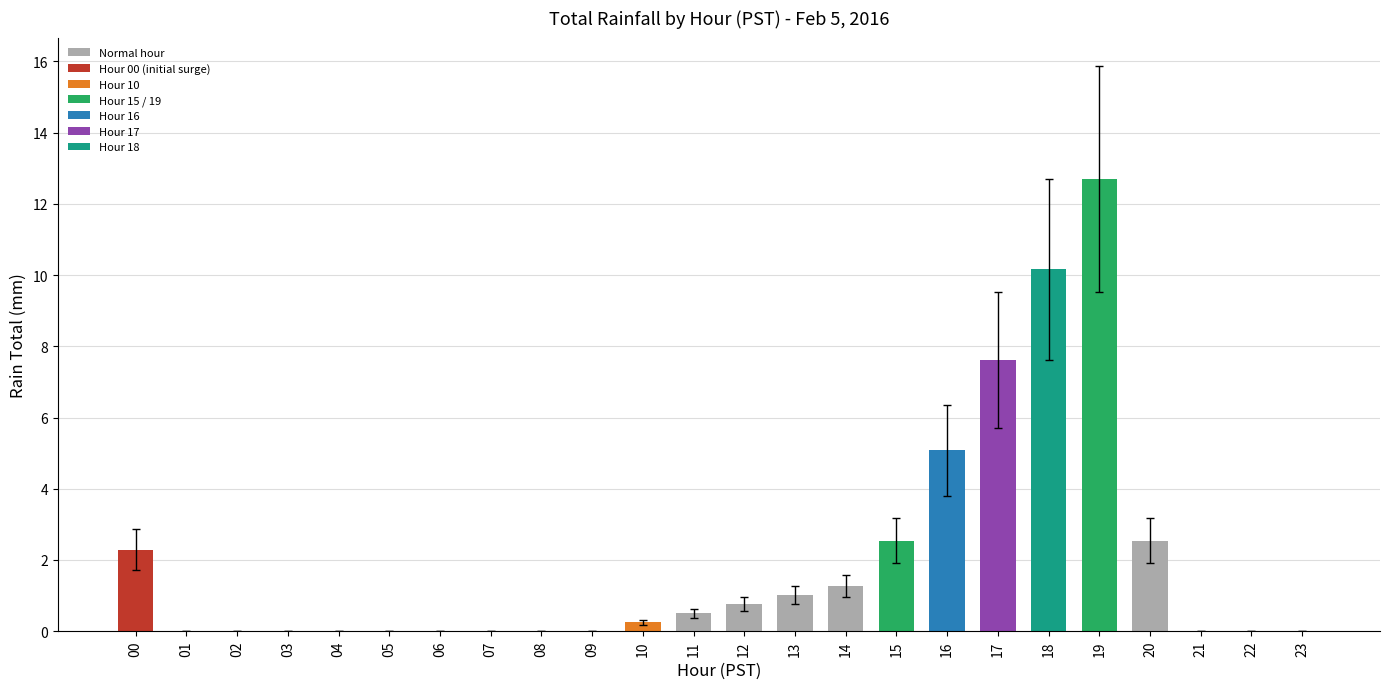

What is the maximum value shown in the chart?

12.7